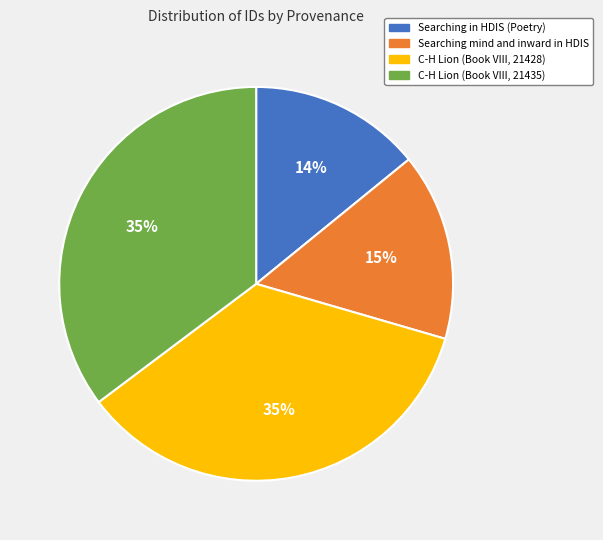

To the nearest percent, what percentage of the pie is C-H Lion (Book VIII, 21435)?

35%